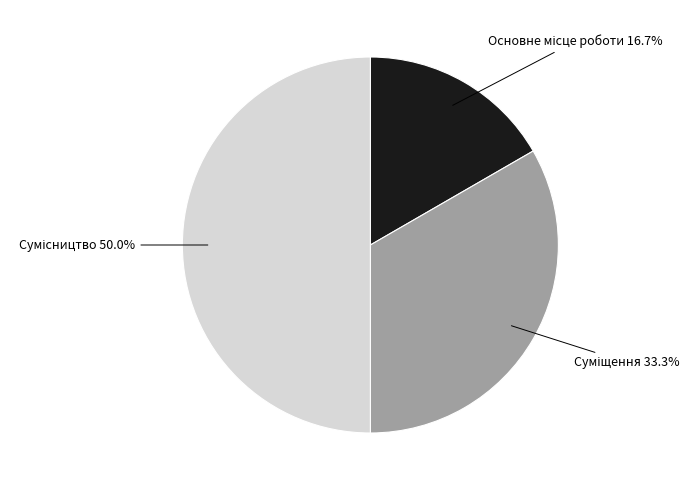

The Основне місце роботи slice represents 29% of the pie. True or false?

False